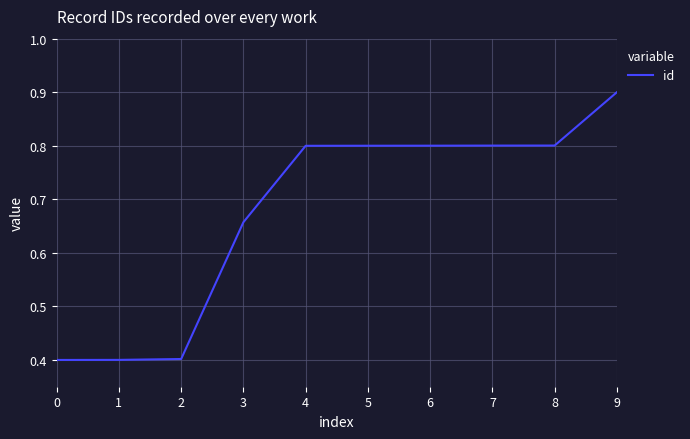

What is the approximate value at 2?

0.4